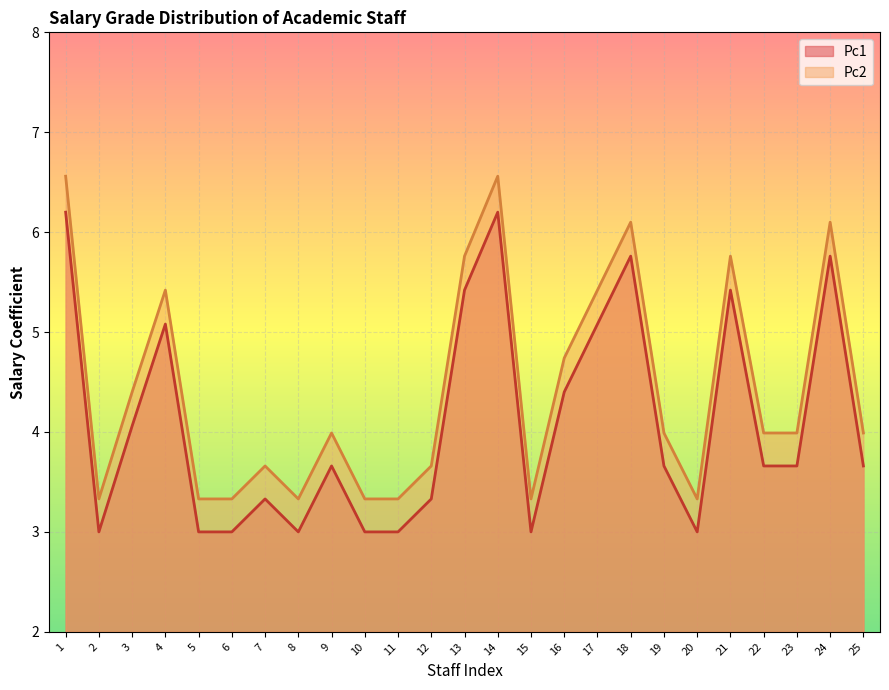

How many interior local peaks does the Pc1 series have?

7